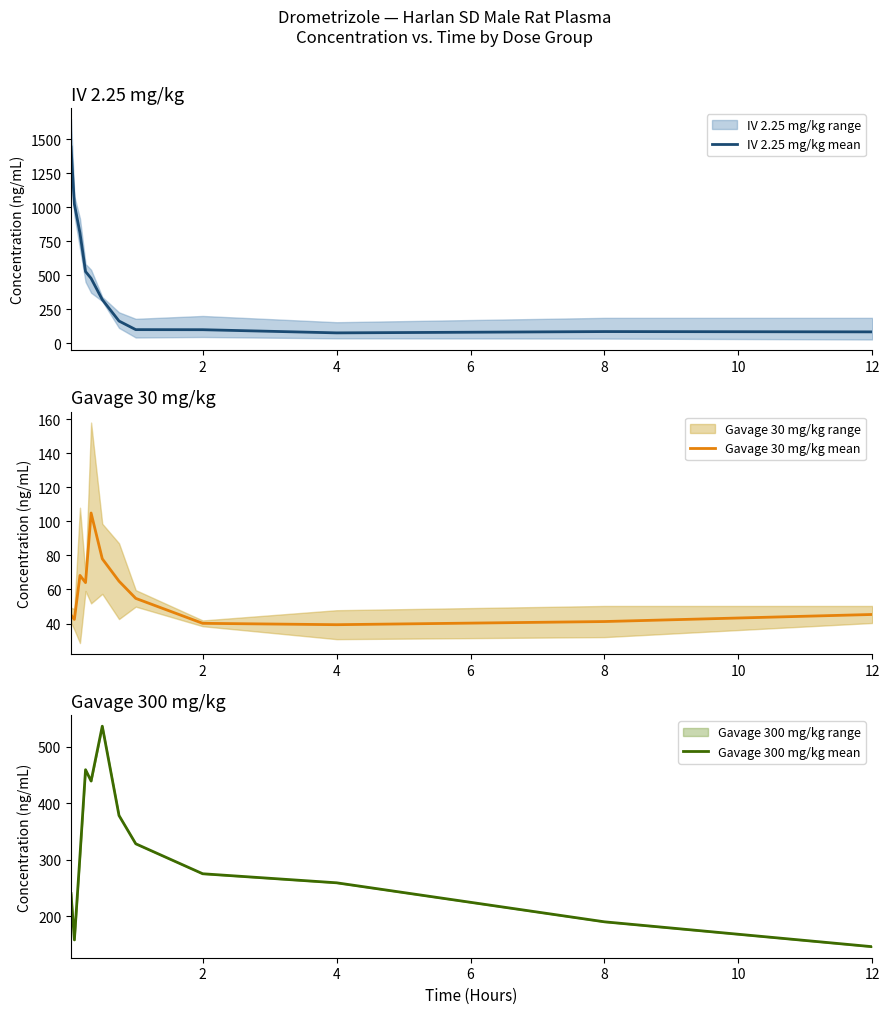

True or false: Gavage 300 mg/kg mean has a value of 146 at 12.

True